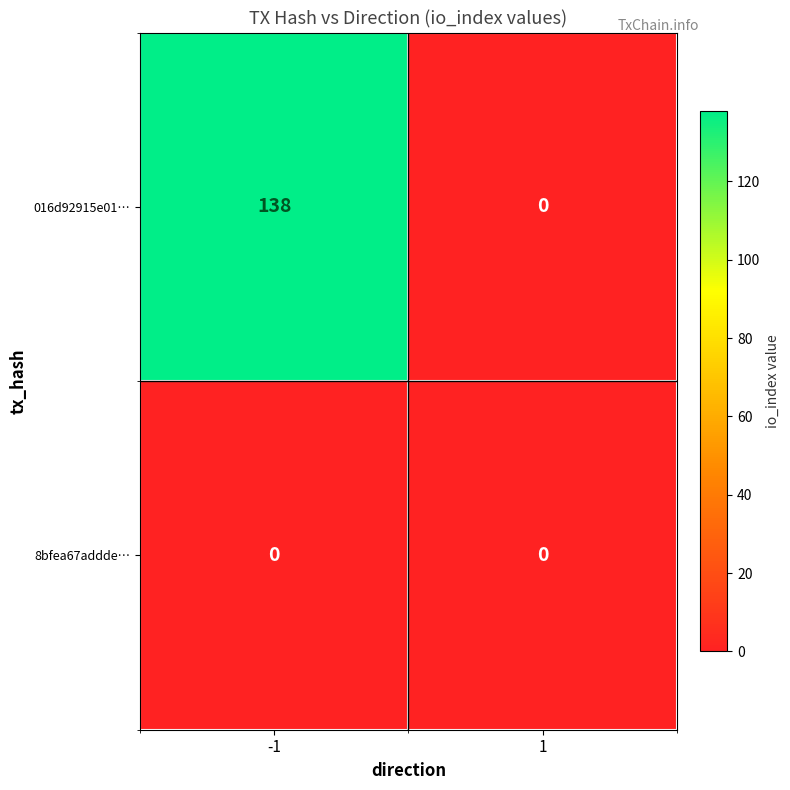

Which series has the largest range (max minus min)?

016d92915e01…